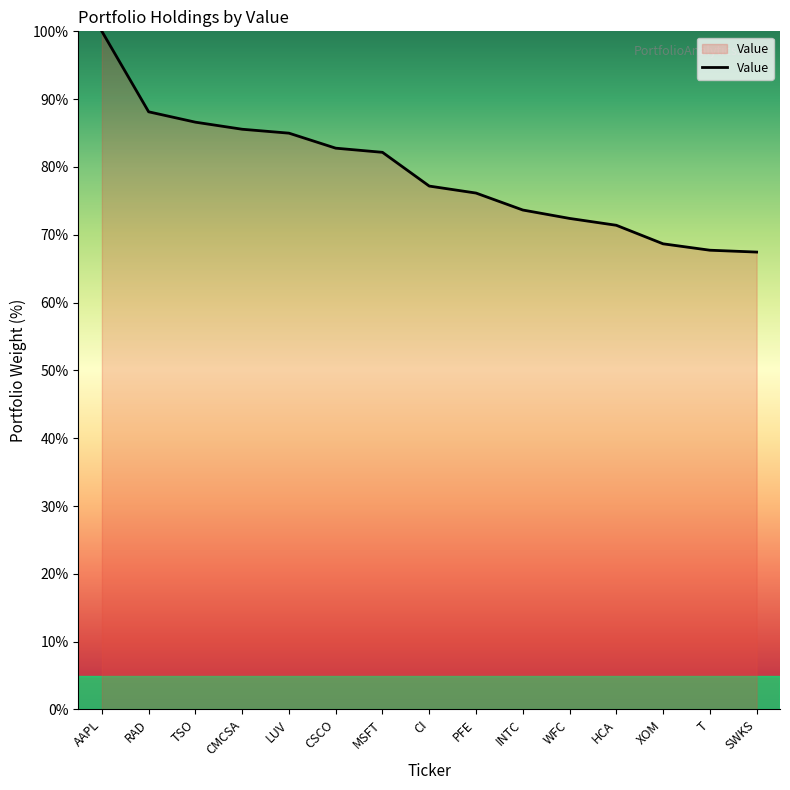

What is the sum of the values at PFE and HCA?

147.6